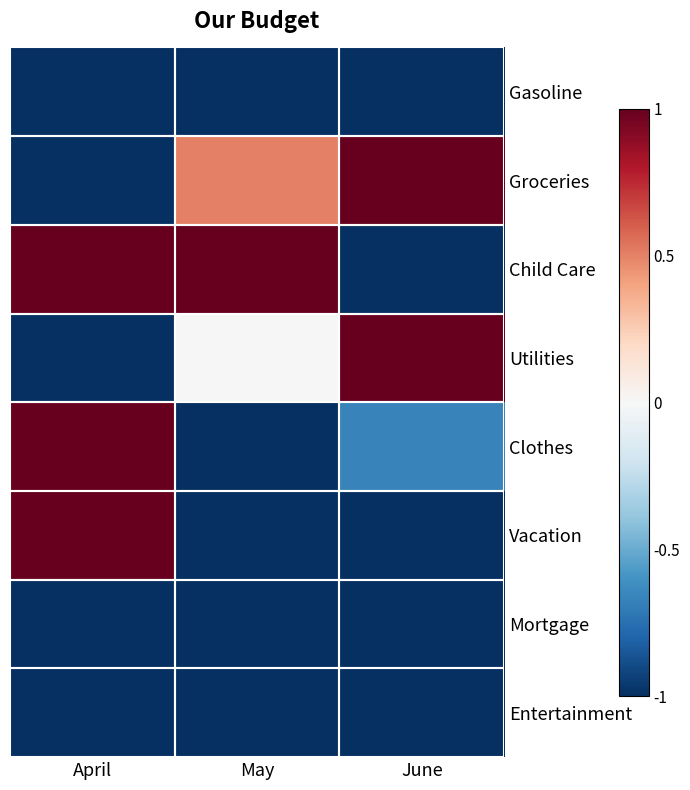

Reading left to right, extract all data points from this chart.

Gasoline: April=-1.0	May=-1.0	June=-1.0
Groceries: April=-1.0	May=0.5	June=1.0
Child Care: April=1.0	May=1.0	June=-1.0
Utilities: April=-1.0	May=0.0	June=1.0
Clothes: April=1.0	May=-1.0	June=-0.7
Vacation: April=1.0	May=-1.0	June=-1.0
Mortgage: April=-1.0	May=-1.0	June=-1.0
Entertainment: April=-1.0	May=-1.0	June=-1.0